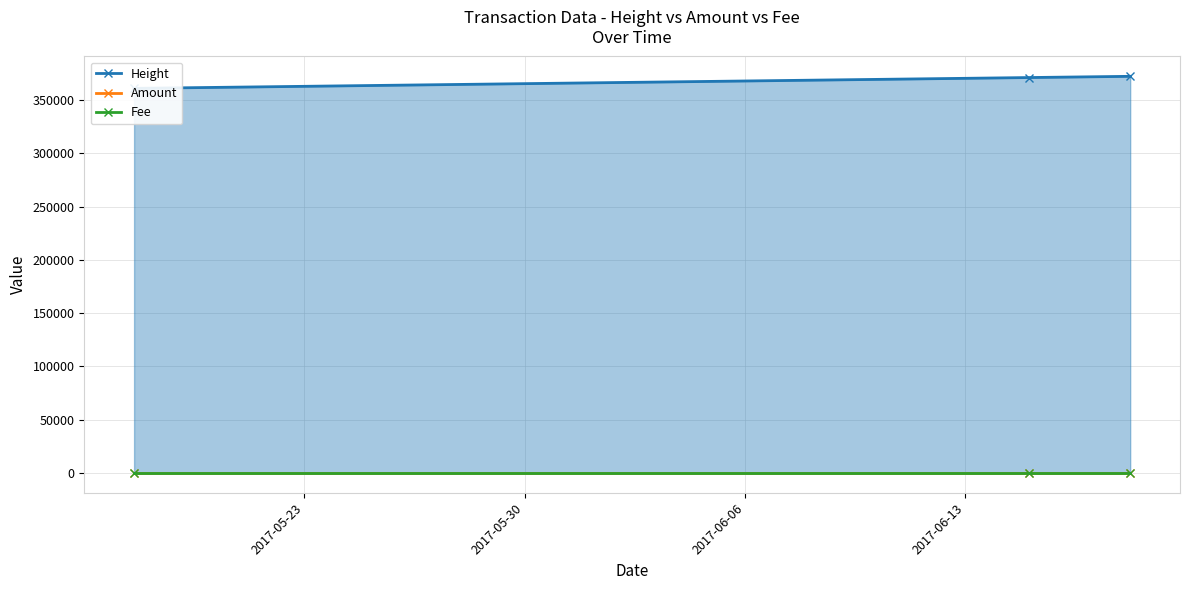

What is the minimum value for Height?

360972